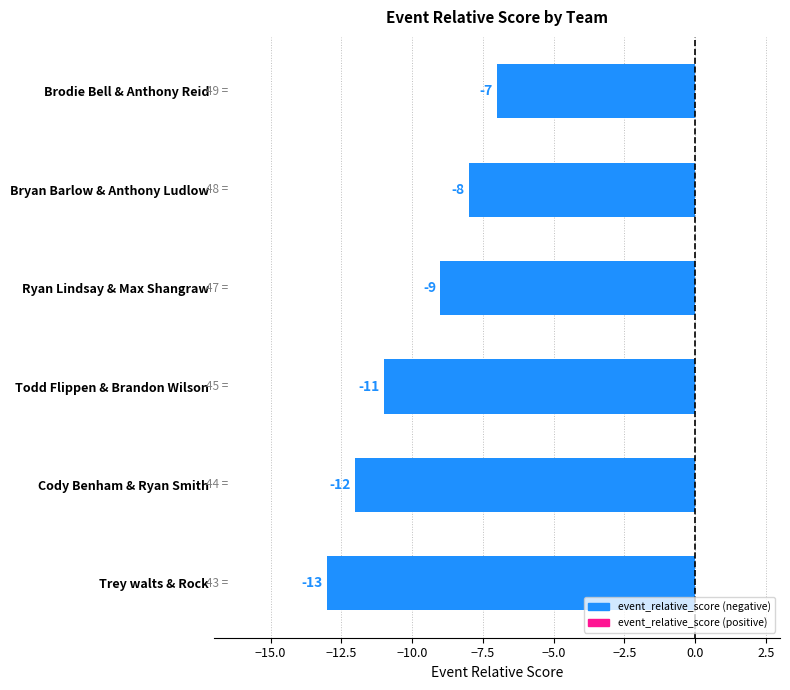

How many values are between -12 and -8?

4